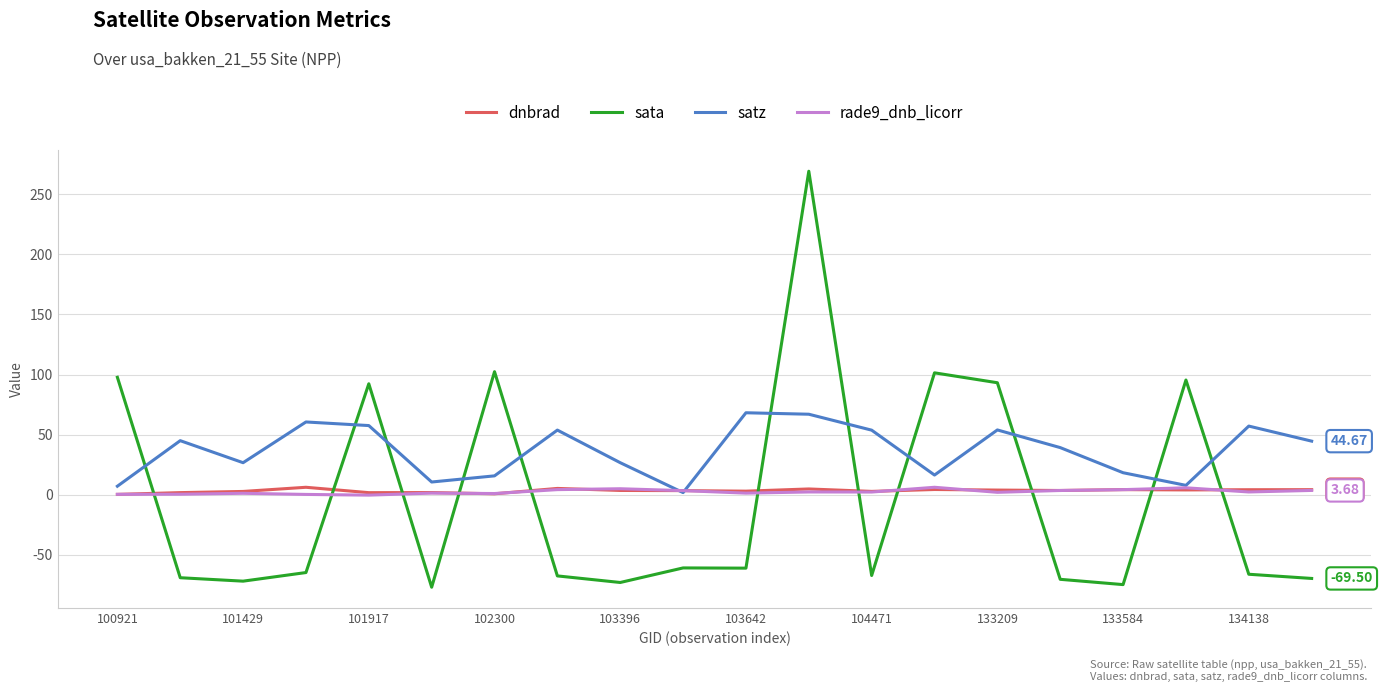

In satz, how many points are higher than both neighbors (excluding endpoints)?

6